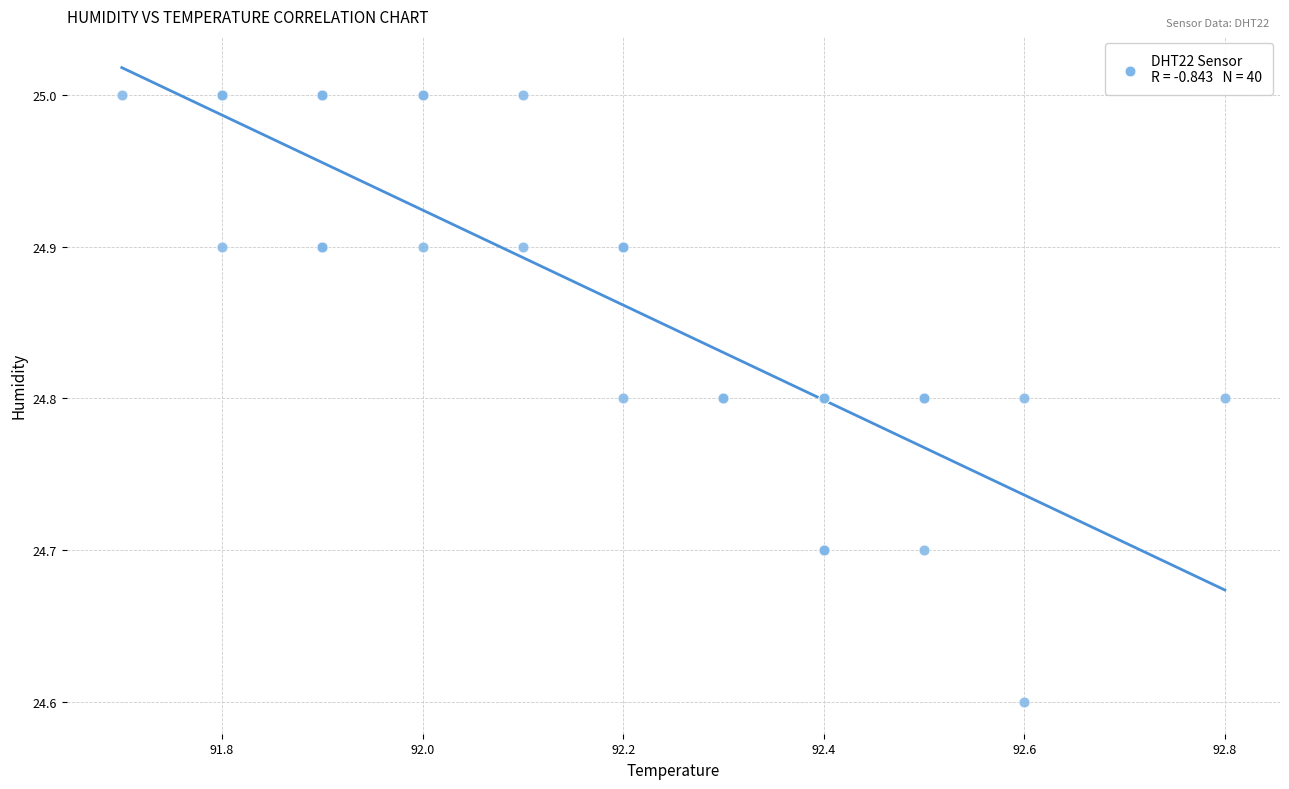

What Y value in the scatter plot is closest to 24?

24.6